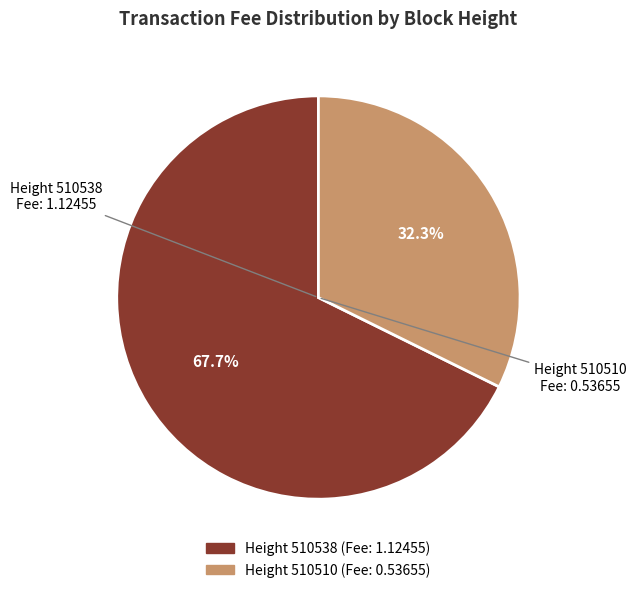

Is there any slice that represents more than half of the pie?

Yes